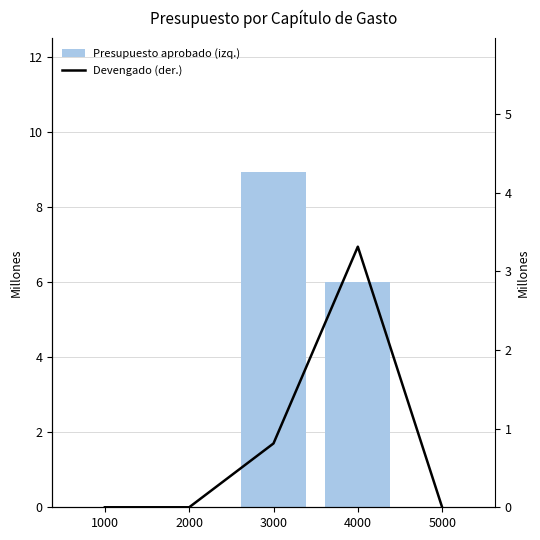

Reading right to left, what are all the values shown in this chart?

Presupuesto aprobado (izq.): 5000=0.0	4000=6.0	3000=8.9	2000=0.0	1000=0.0
Devengado (der.): 5000=0.0	4000=3.3	3000=0.8	2000=0.0	1000=0.0